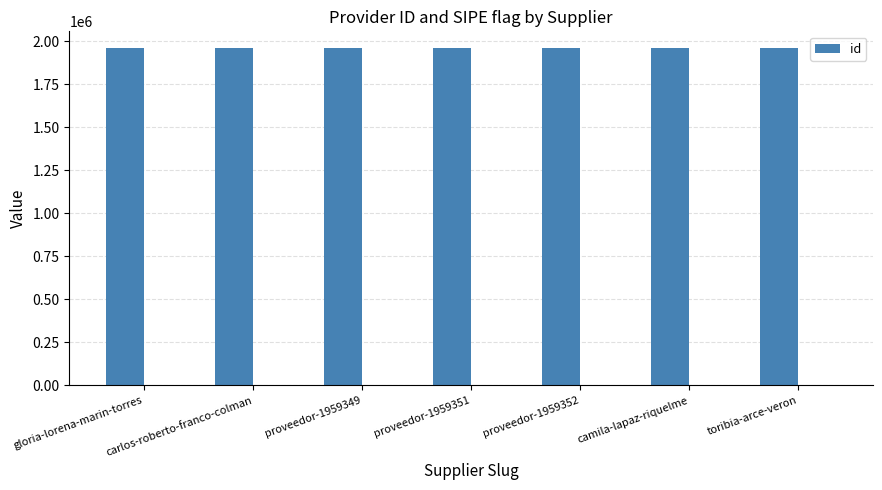

Where is the data nearest to the value 1959349?

proveedor-1959349